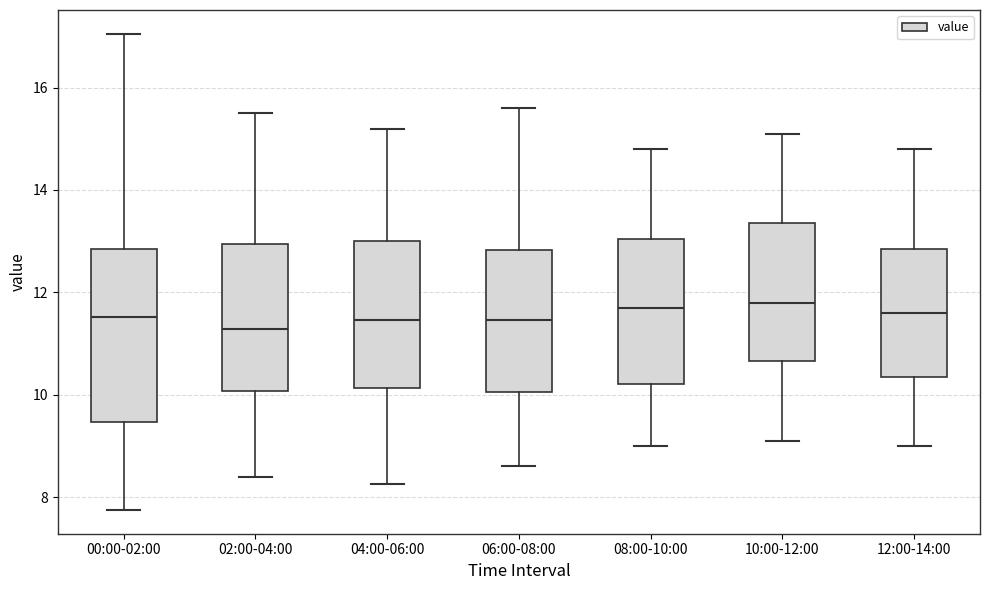

Where is the lower edge of the box for 02:00-04:00 on the y-axis? The values are not printed on the chart, so give them approximately, as read against the axis.

10.0